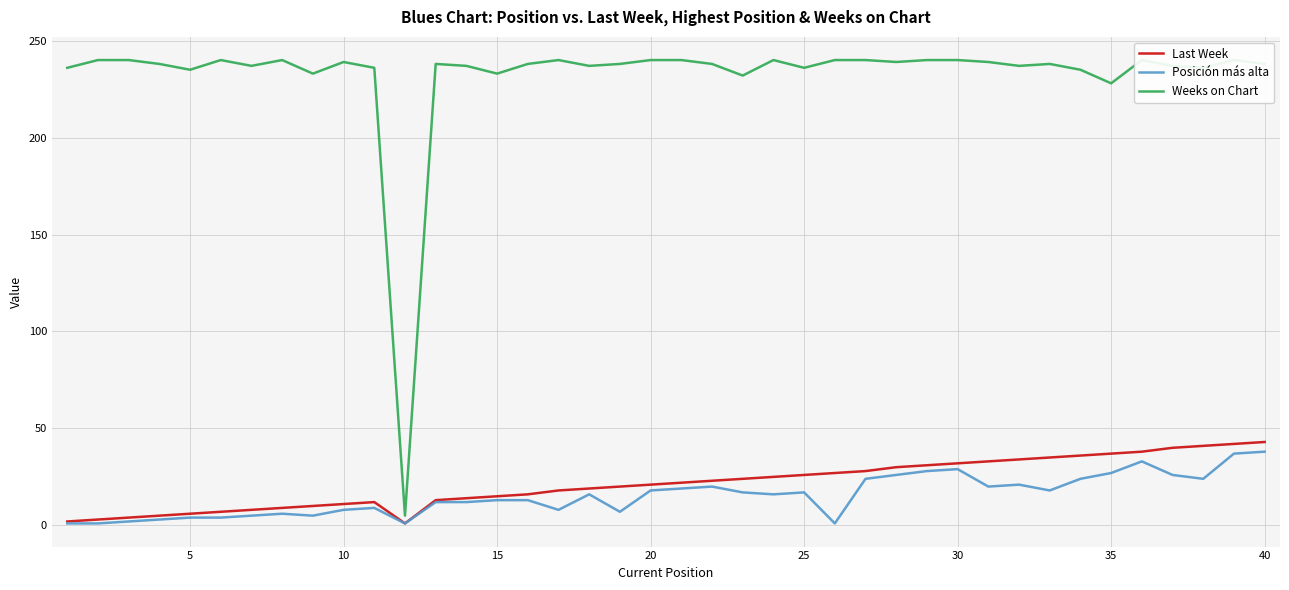

The Posición más alta series shows 18 at 20. True or false?

True